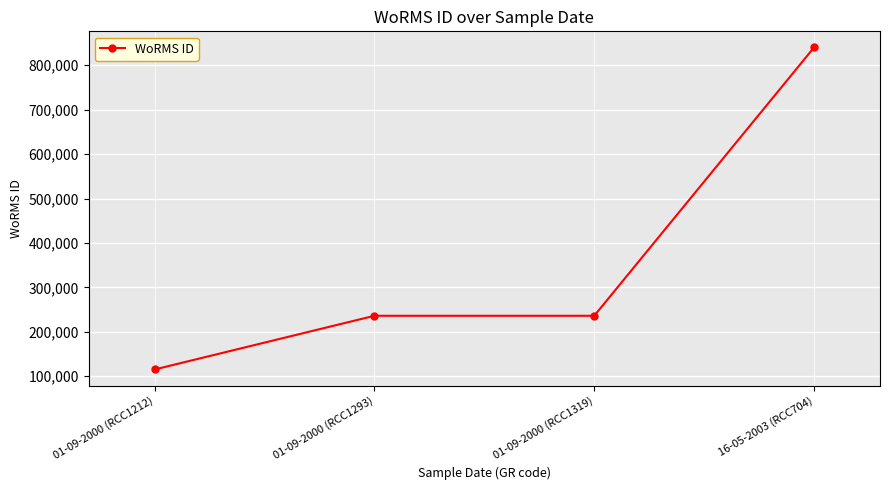

Reading left to right, list all the values displayed in this chart.

01-09-2000 (RCC1212)=115104	01-09-2000 (RCC1293)=235955	01-09-2000 (RCC1319)=235955	16-05-2003 (RCC704)=840109